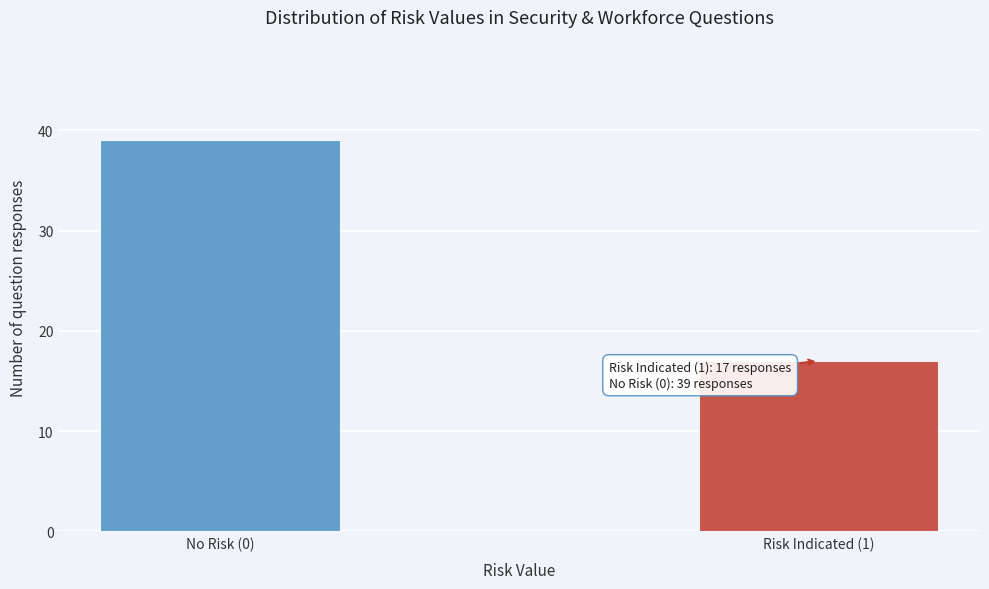

Reading left to right, transcribe all the data shown in this chart.

No Risk (0)=39	Risk Indicated (1)=17